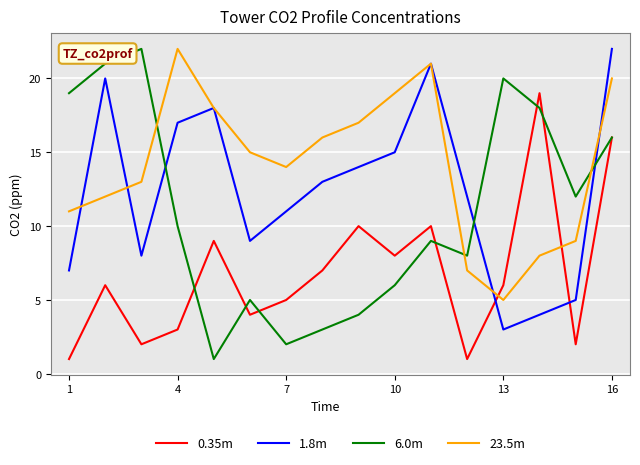

True or false: 0.35m and 23.5m cross at least once.

True